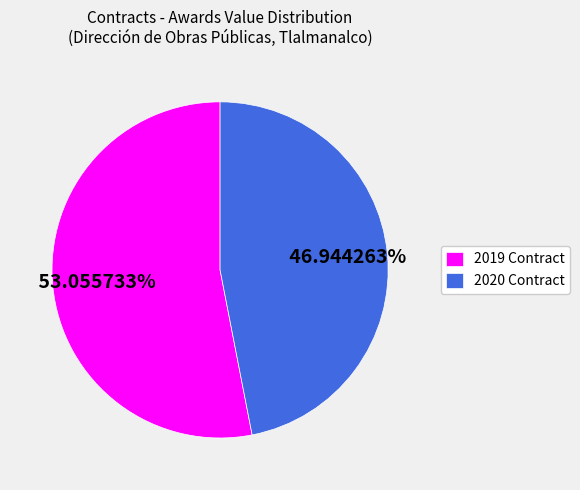

Which category has the smallest portion of the pie?

2020 Contract